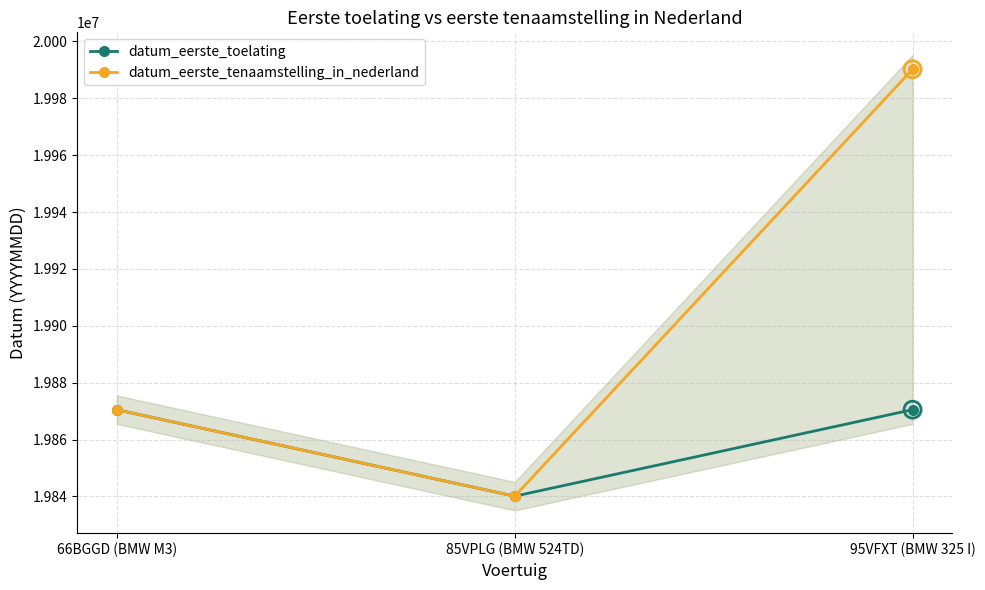

At which category is the sum across all series the highest?

95VFXT (BMW 325 I)